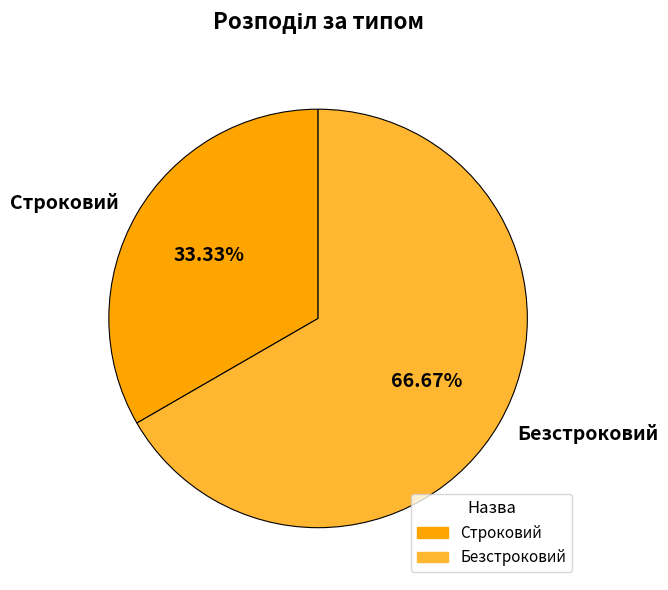

Is there a majority slice in this chart?

Yes